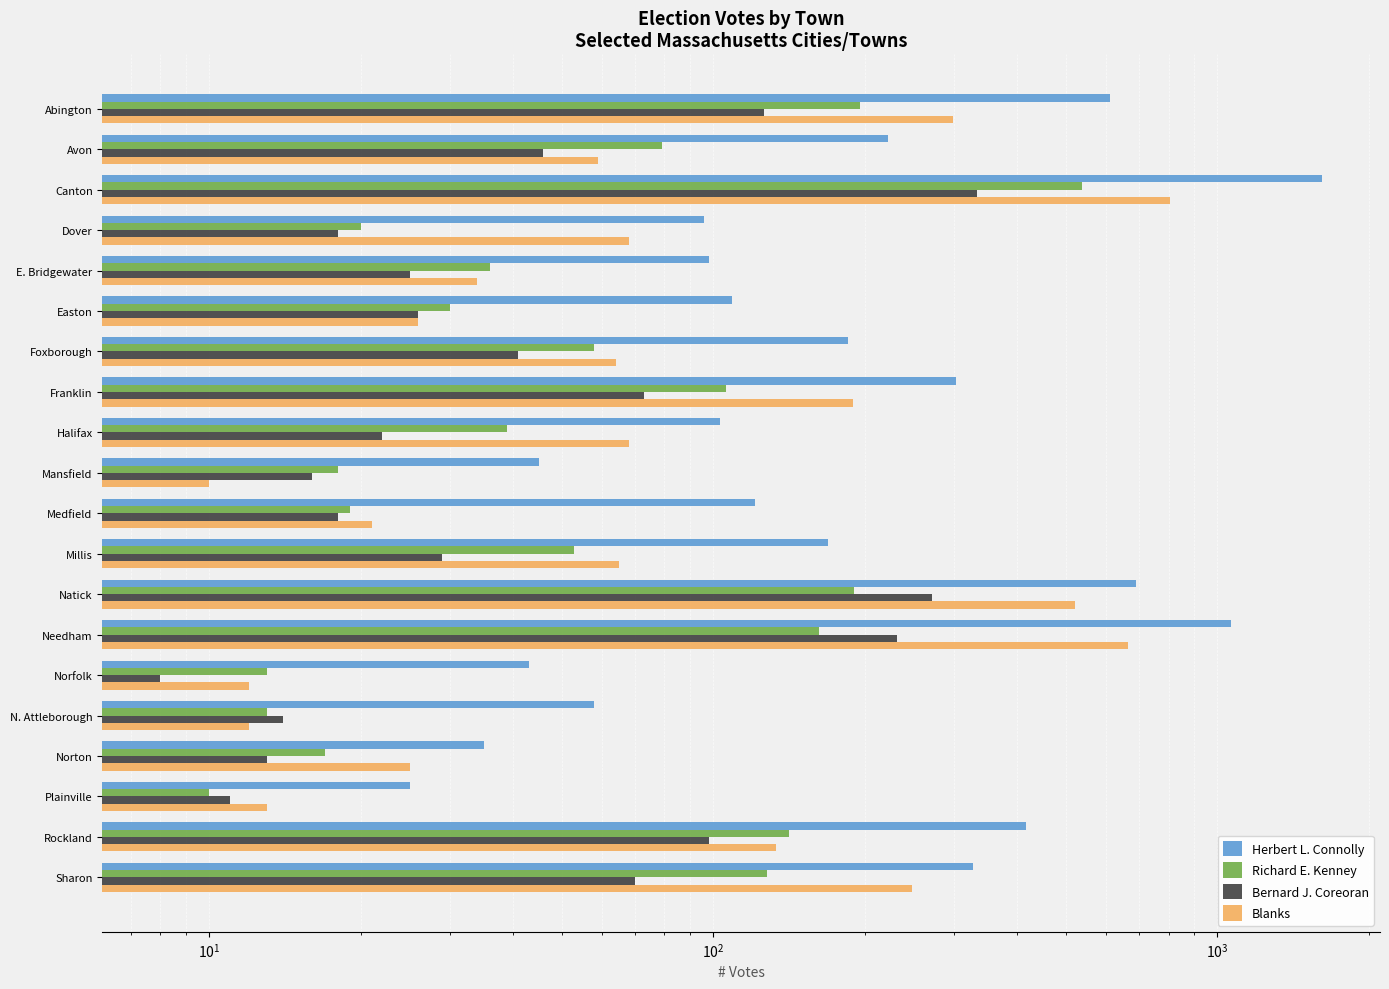

What is the average value of the Richard E. Kenney series?

93